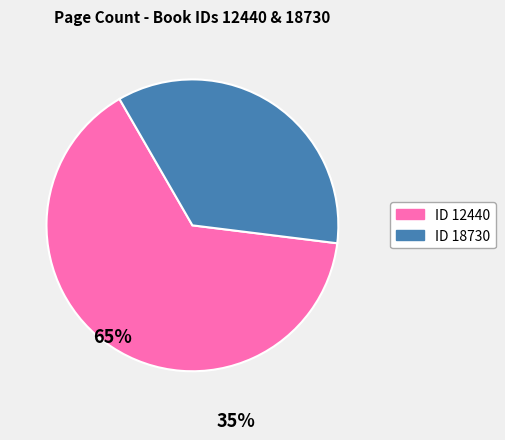

Is there any slice that represents more than half of the pie?

Yes